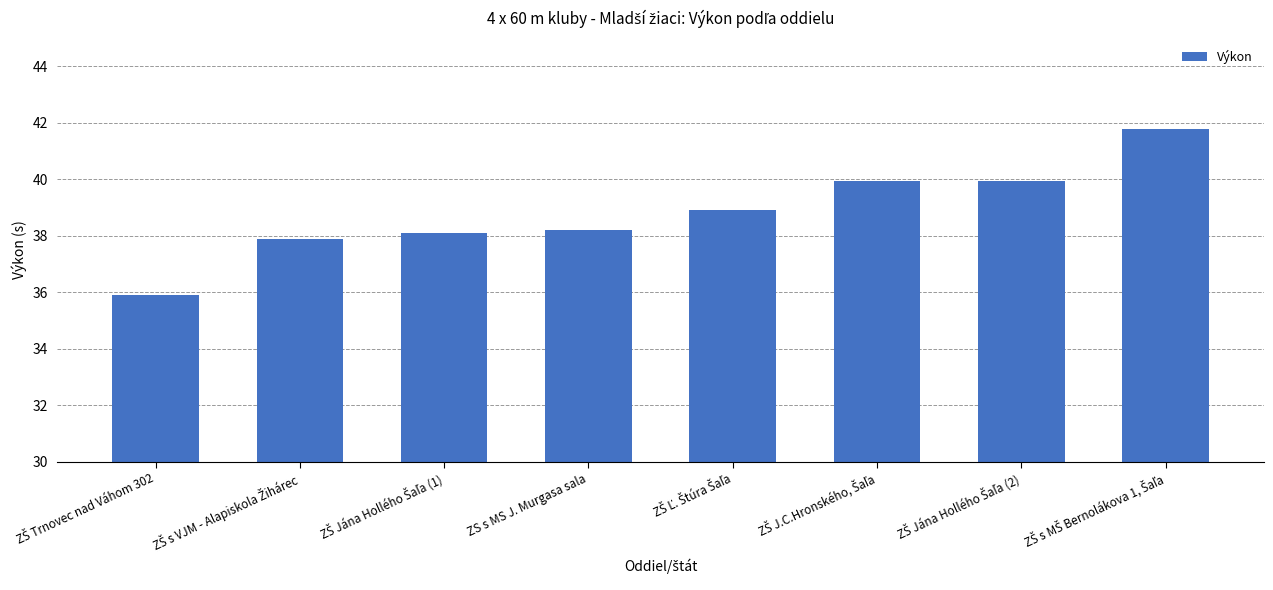

What is the minimum value shown in the chart?

35.9